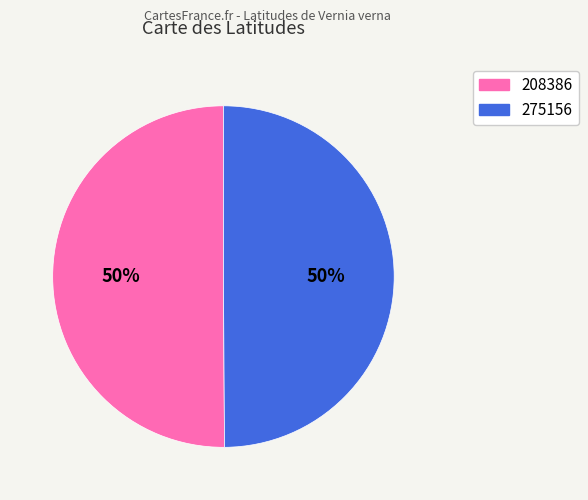

To the nearest percent, what is the combined percentage of 208386 and 275156?

100%